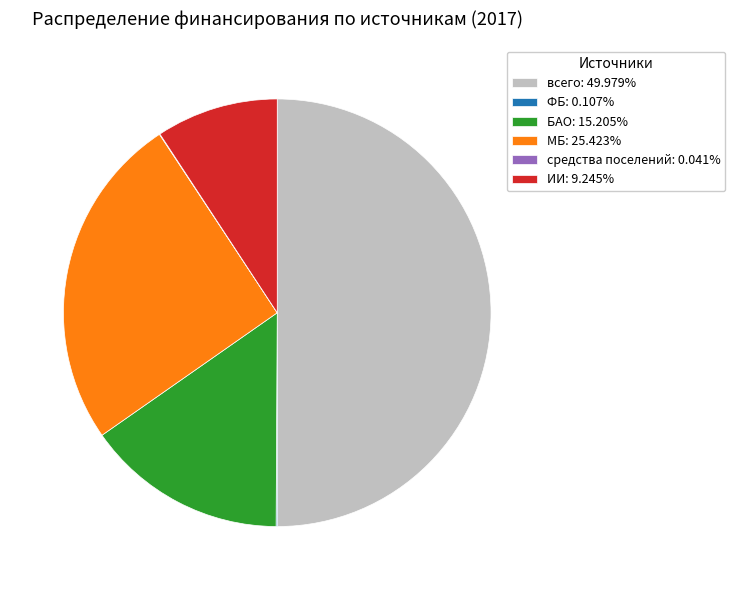

Is the sum of всего: 49.979% and БАО: 15.205% greater than half?

Yes